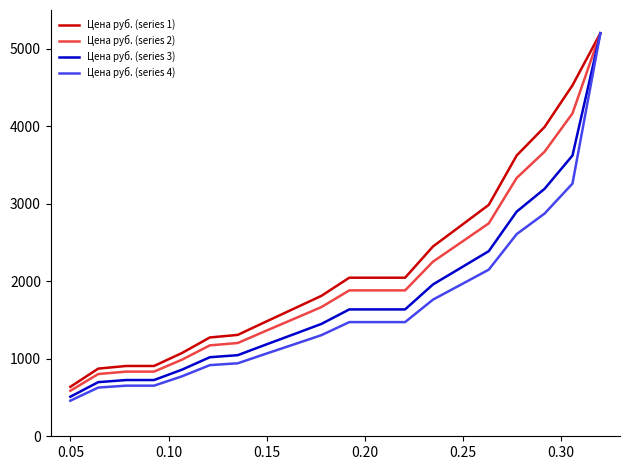

What is the sum of all Цена руб. (series 1) values?

43547.0